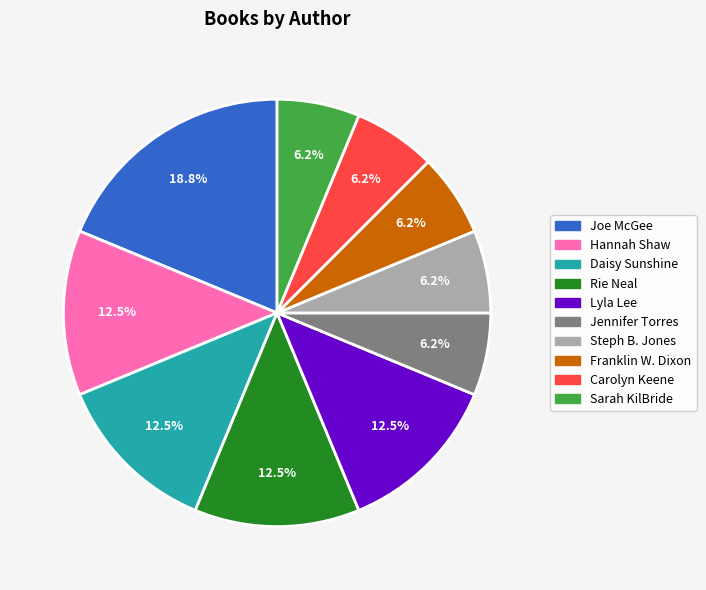

Is it true that Daisy Sunshine is 1% of the pie?

False